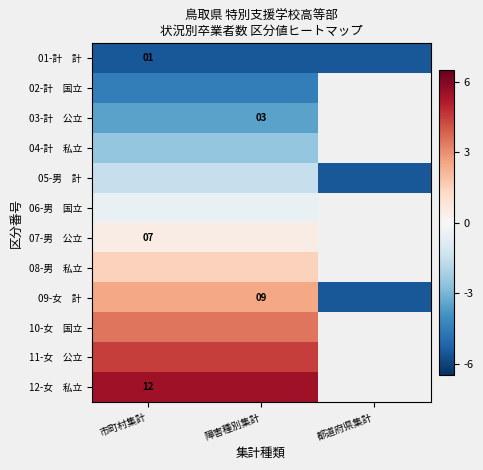

Is the value of 05-男 計 at 市町村集計 greater than the value of 04-計 私立 at 都道府県集計?

No